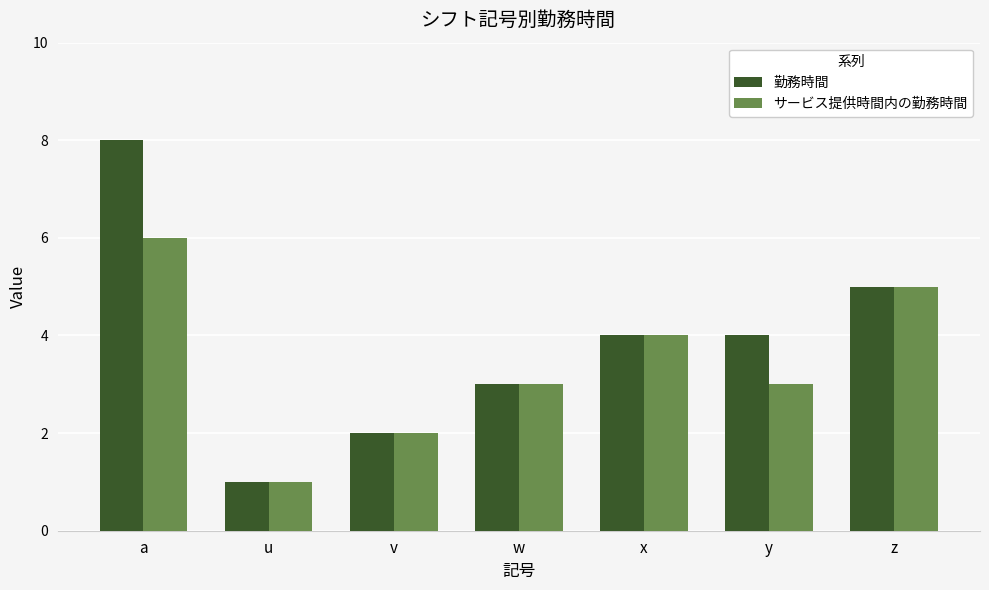

The 勤務時間 series shows 2 at u. True or false?

False